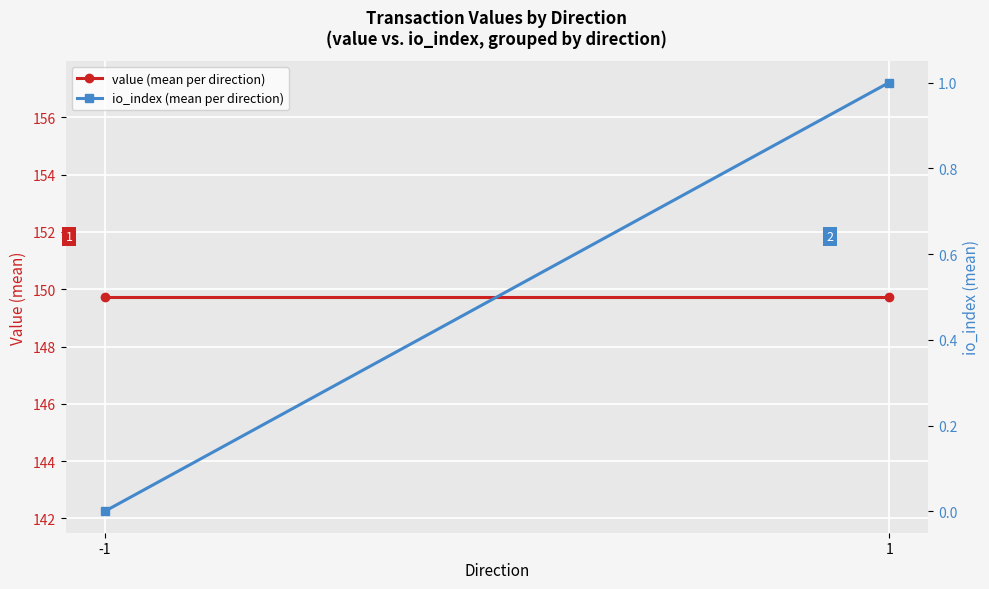

Is it true that value (mean per direction) equals 149.7 at -1?

True